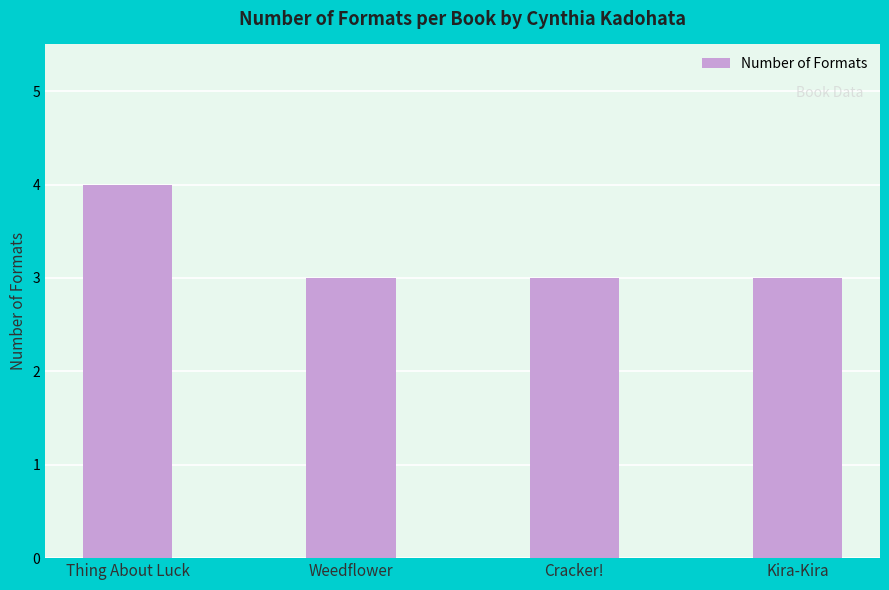

What is the greatest value displayed?

4